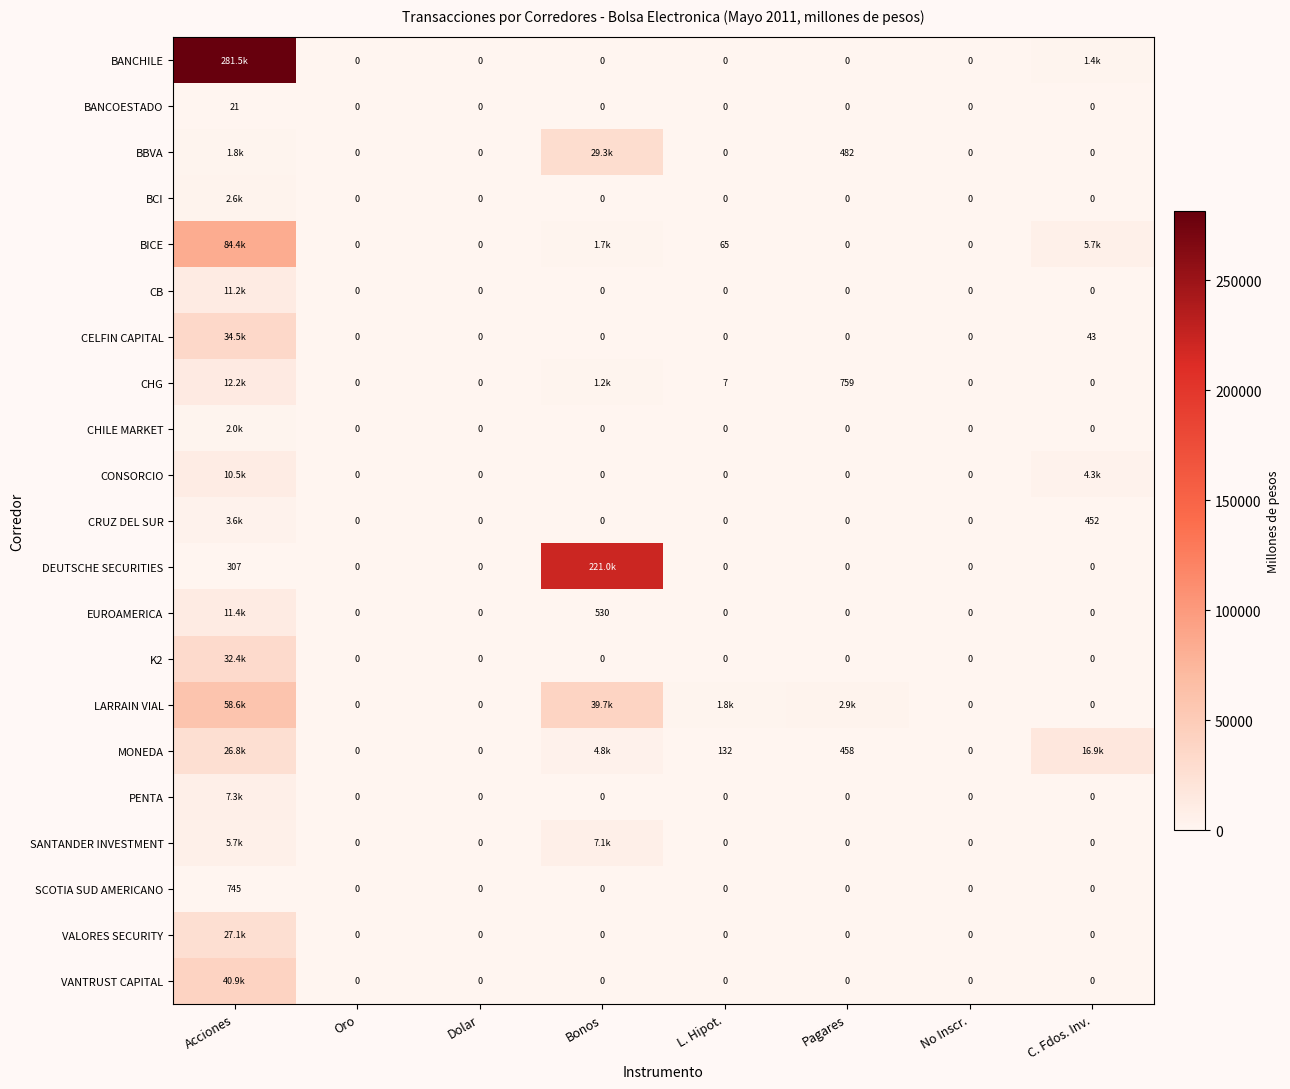

What is the maximum value shown in the chart?

281480.5